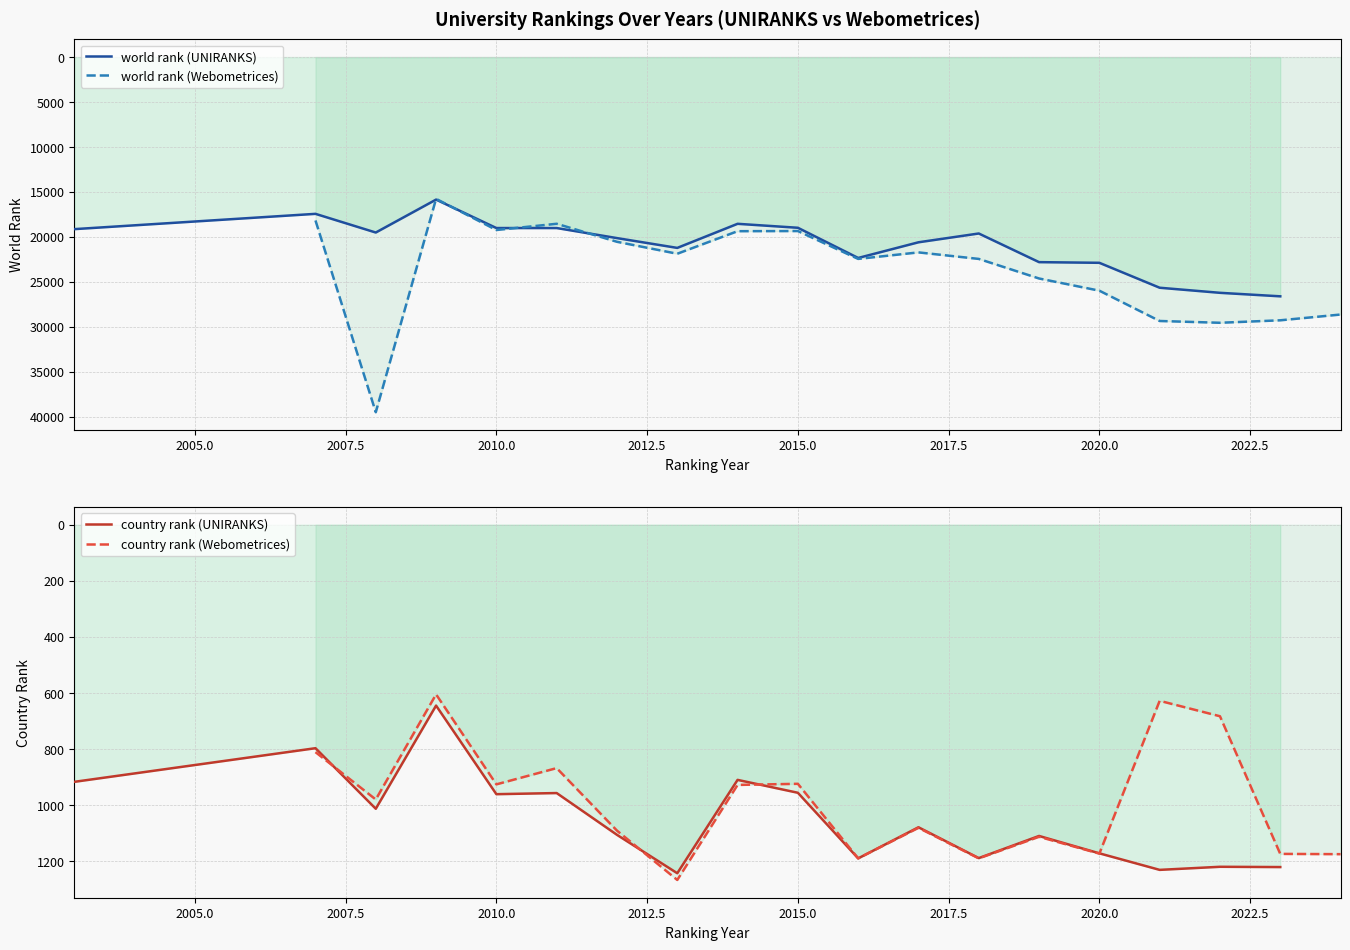

What is the difference between the maximum and minimum values in the country rank (UNIRANKS) series?

598